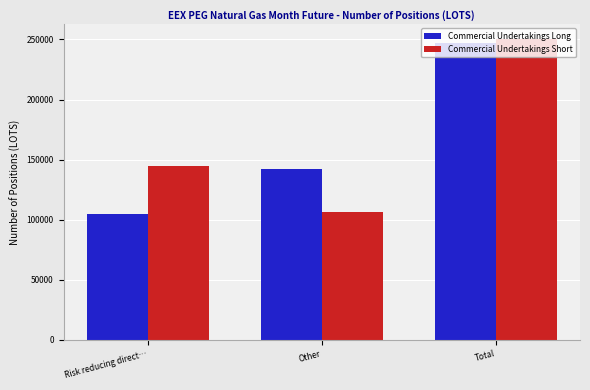

The Commercial Undertakings Long series shows 104697 at Risk reducing direct…. True or false?

True